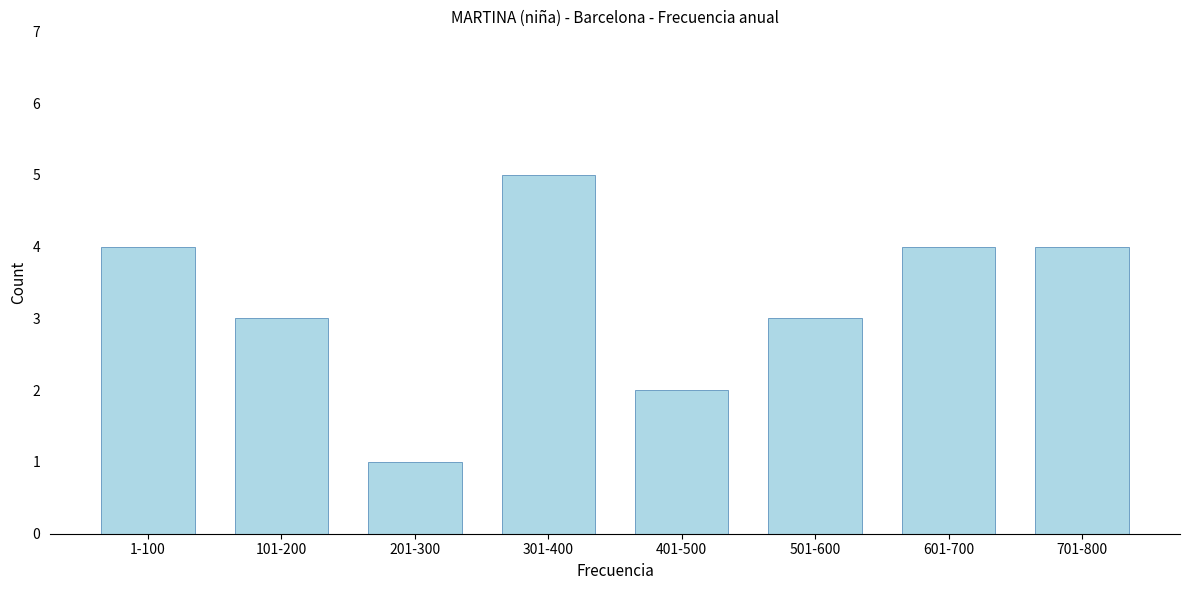

Reading right to left, transcribe all the data shown in this chart.

4	4	3	2	5	1	3	4